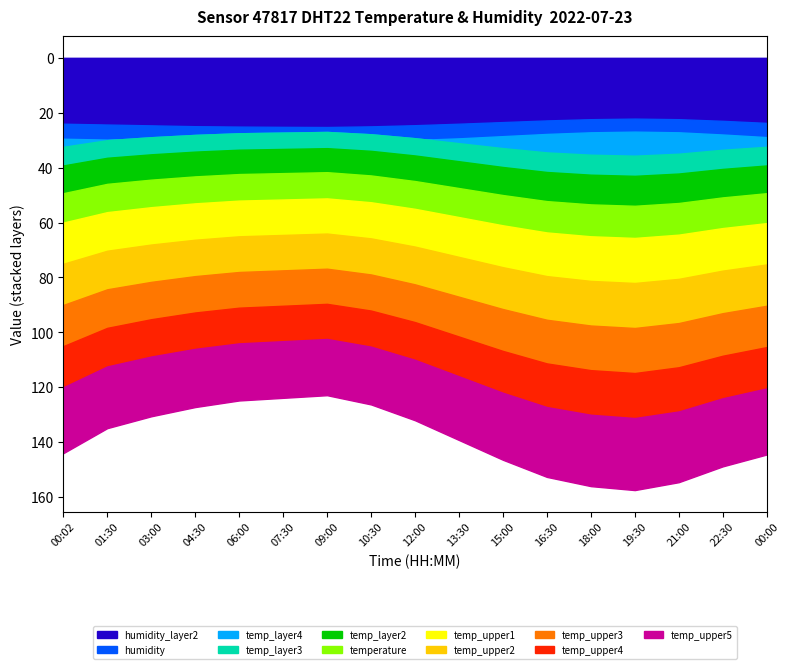

At which label does temp_layer2 first exceed 27?

00:02